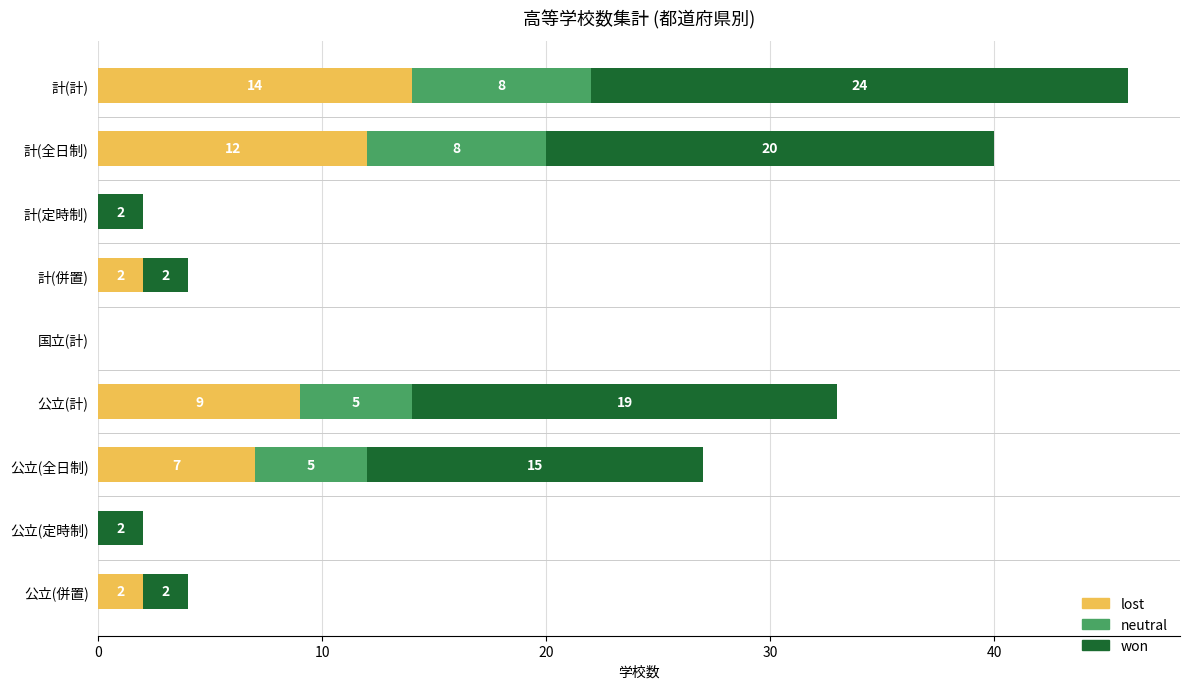

What is the total value across all series at 計(併置)?

4